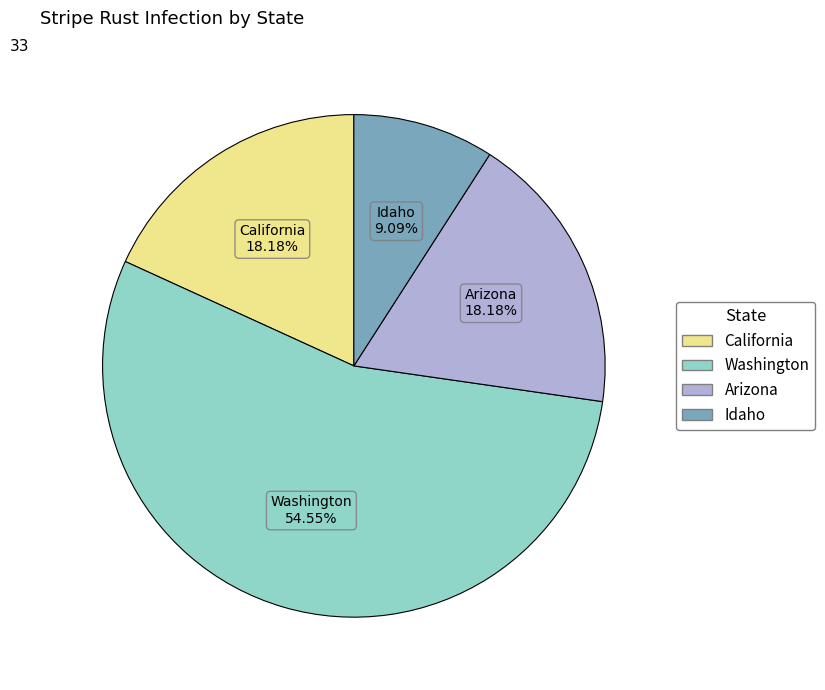

To the nearest percent, what is the difference between the largest and smallest slice percentages?

45%